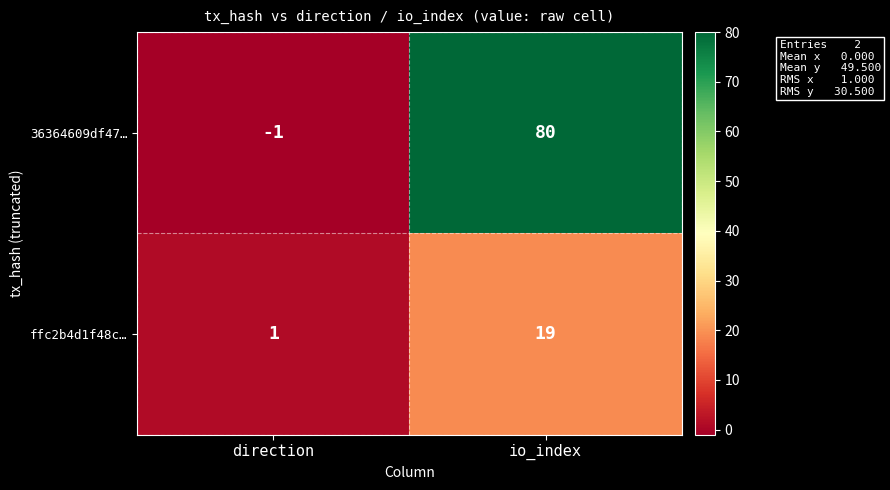

Reading left to right, list all the values displayed in this chart.

36364609df47…: -1	80
ffc2b4d1f48c…: 1	19